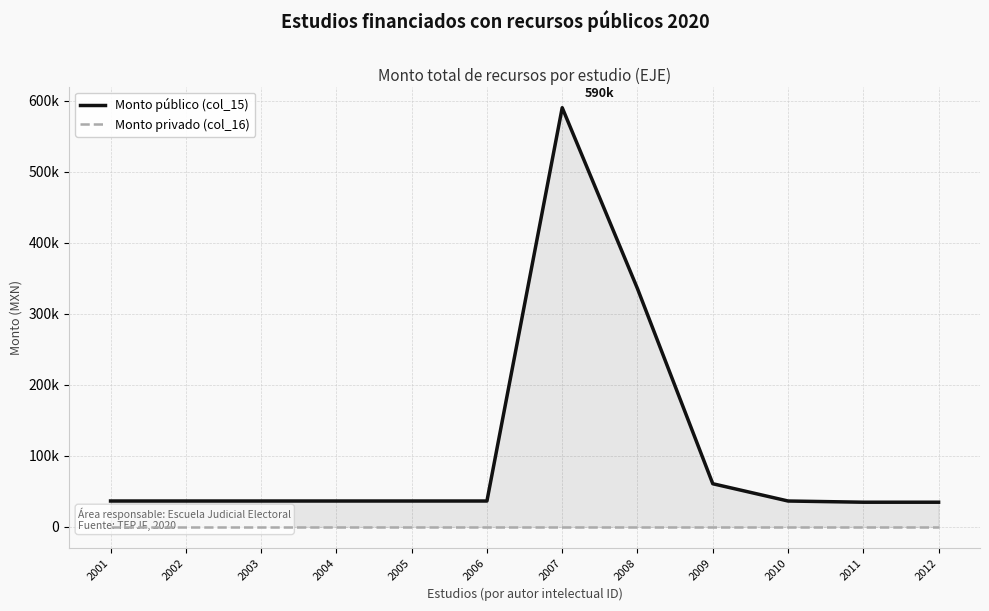

Does the chart display data point markers on the line(s)?

No